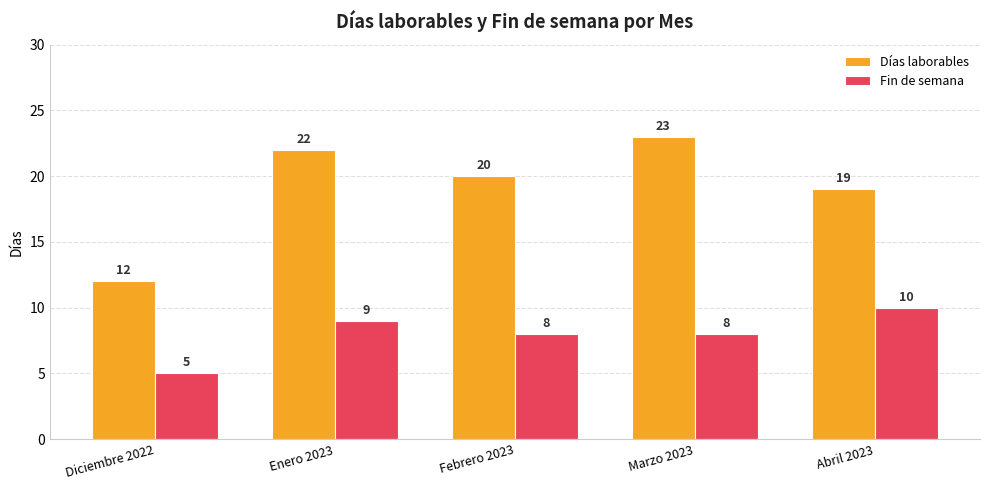

Where is Días laborables nearest to the value 17?

Abril 2023